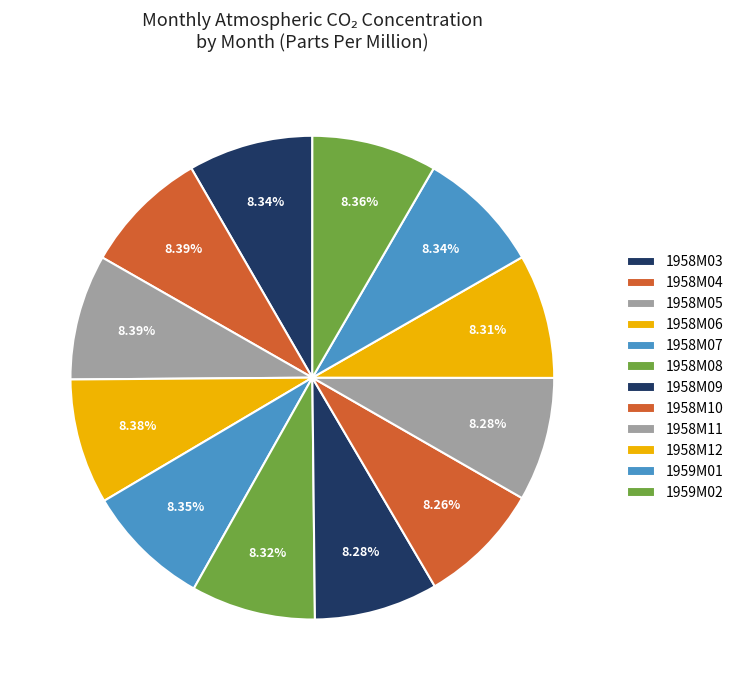

Count the number of slices in the pie.

12